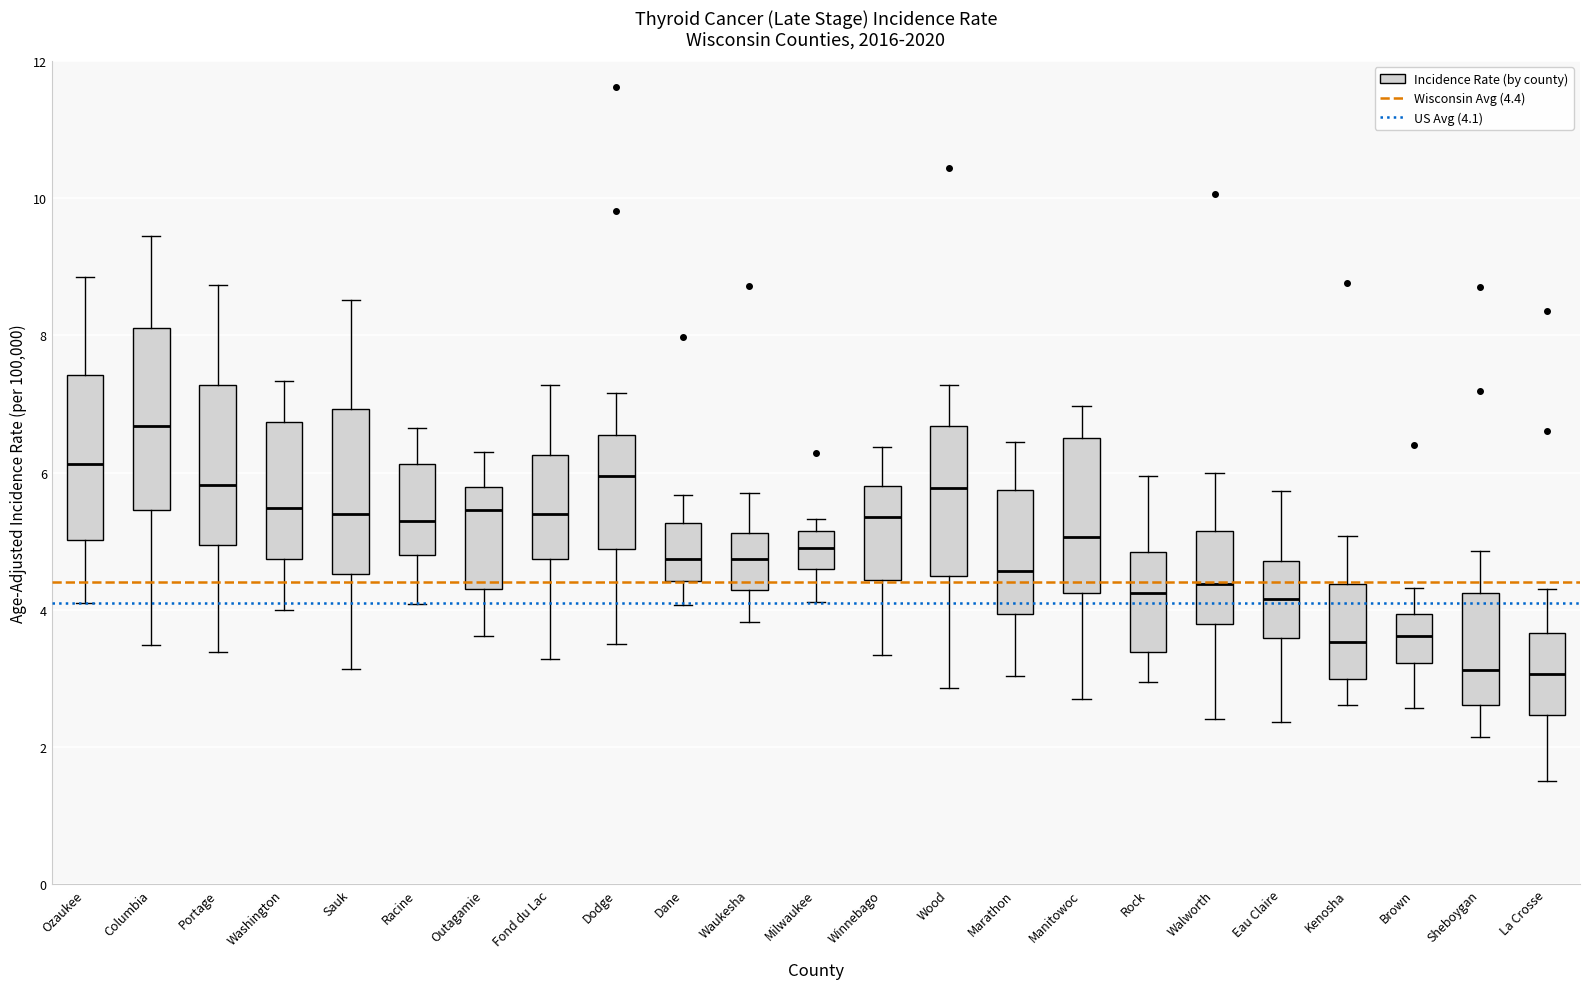

Which box's median line is the highest?

Columbia